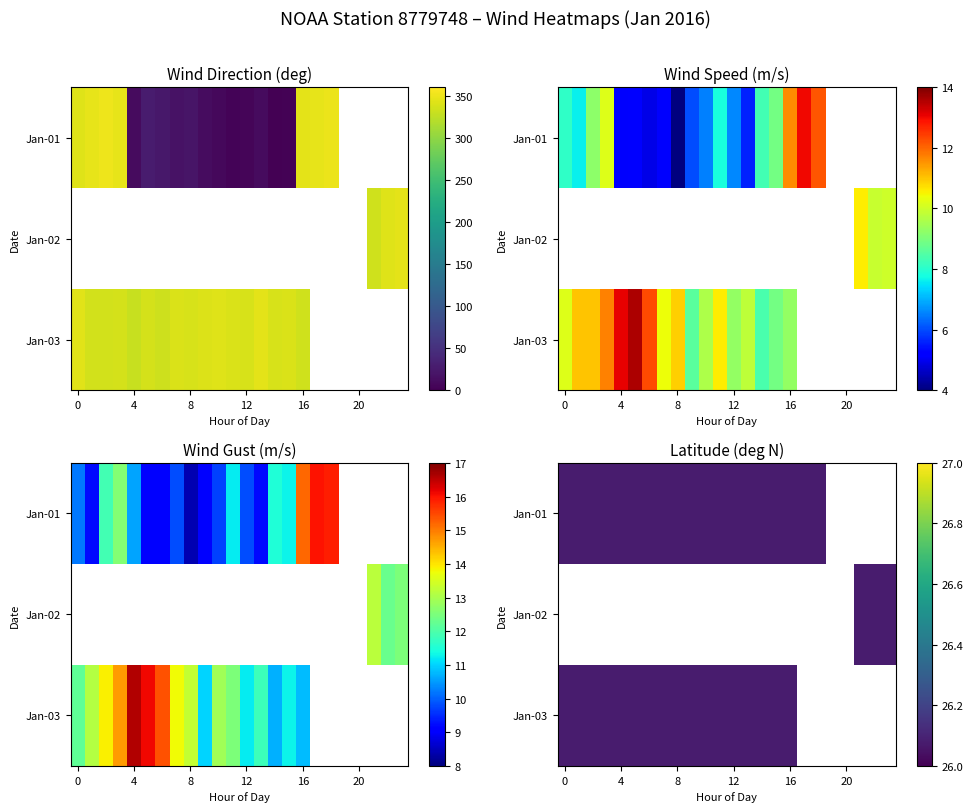

At which label is wind_gust closest to 12?

2